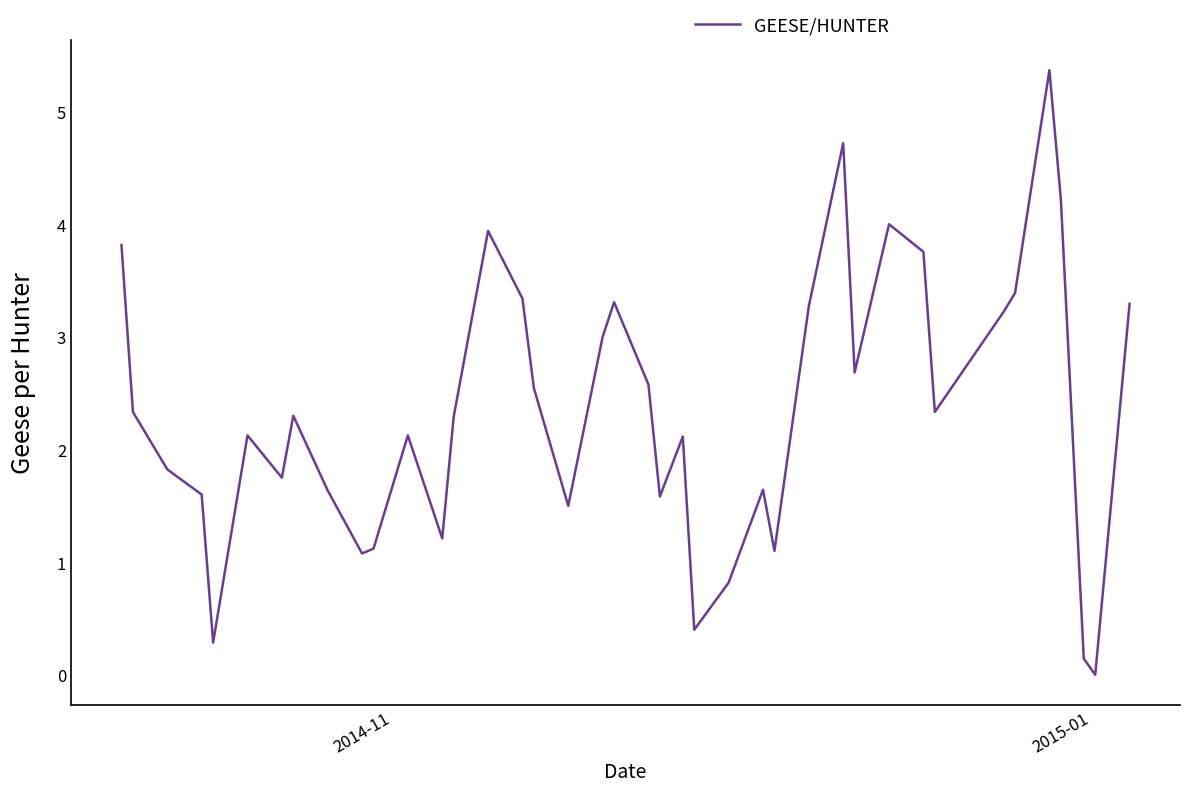

What is the difference between the maximum and minimum values?

5.4